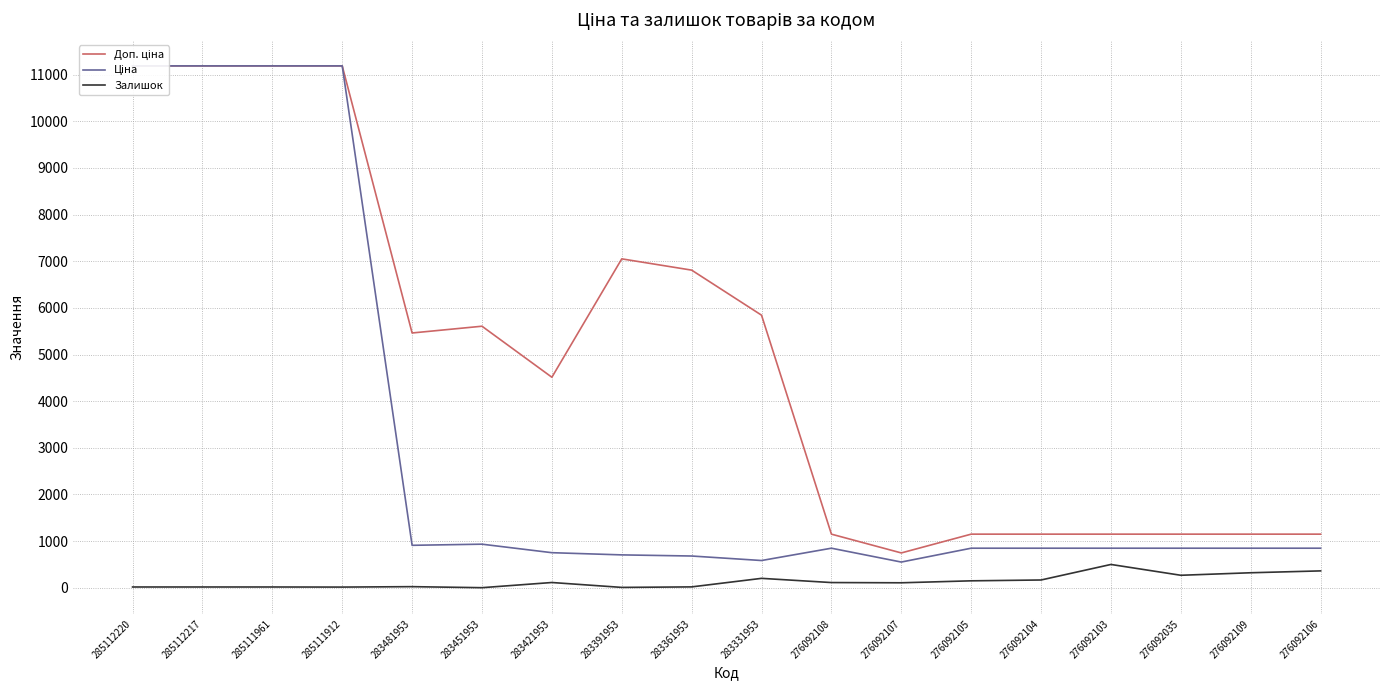

What is the difference between the maximum and minimum values in the Ціна series?

10636.7